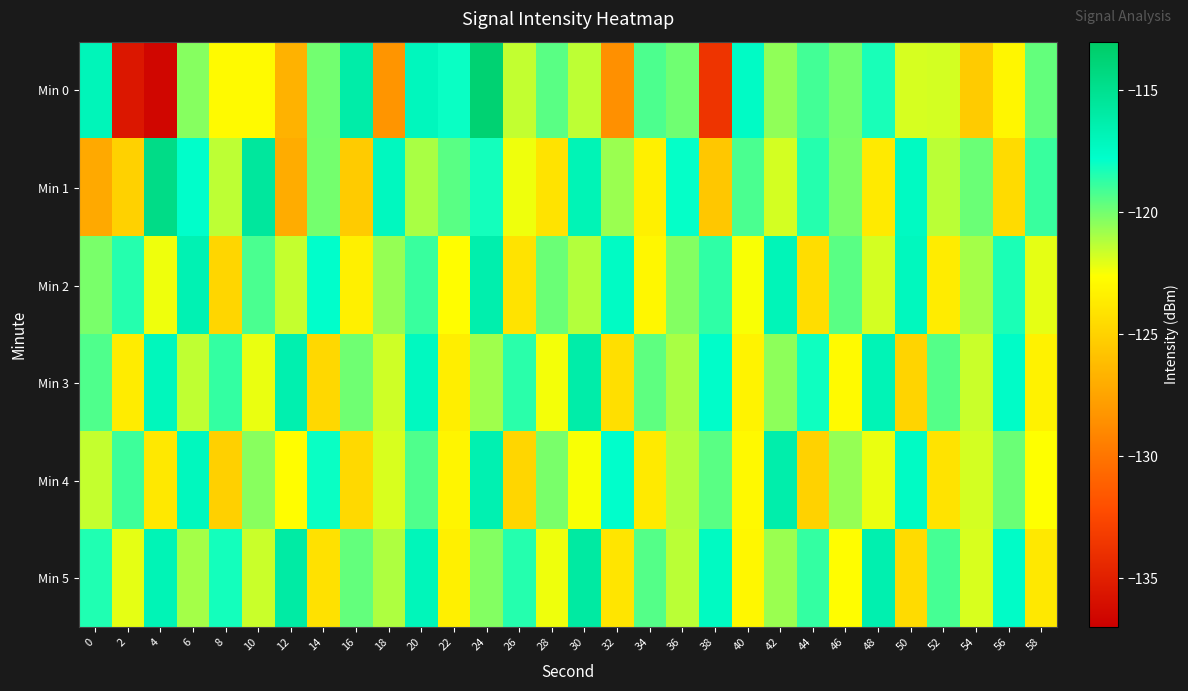

Which series has the largest total across all categories?

Min 5